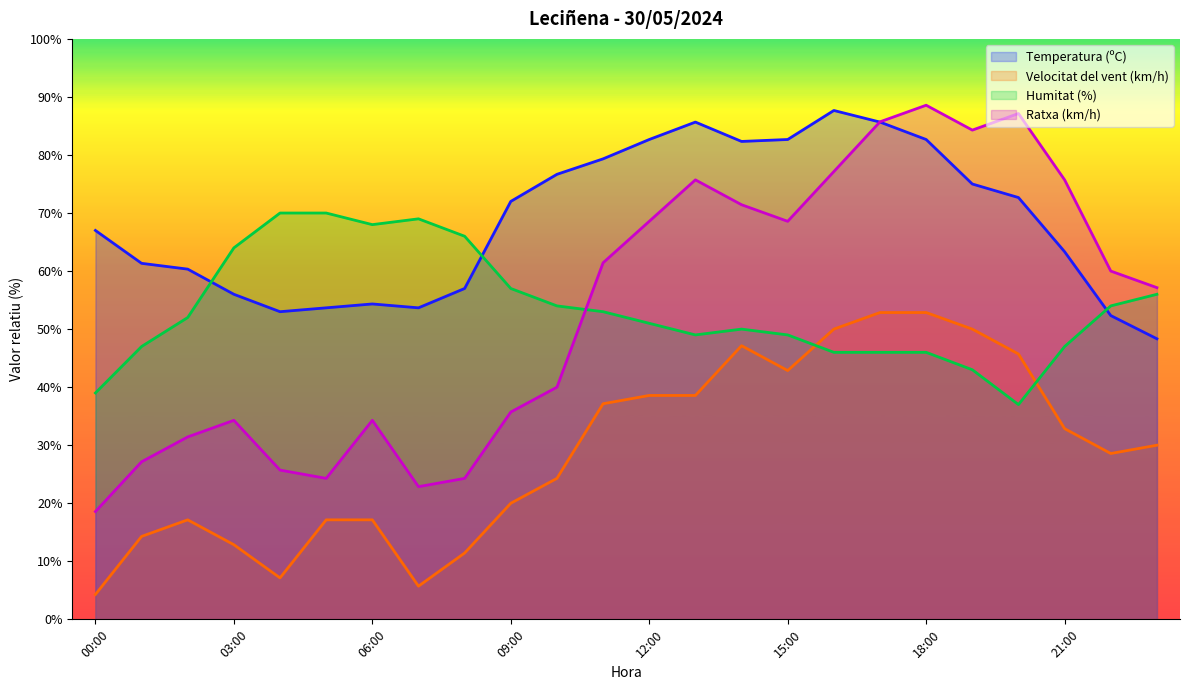

How many interior local peaks does the Ratxa (km/h) series have?

5